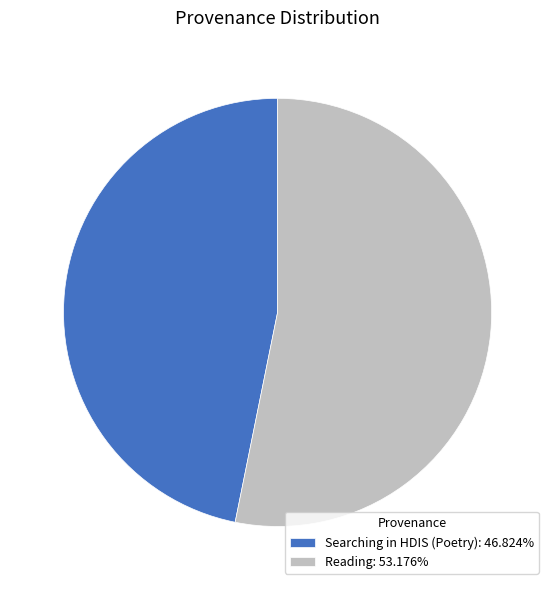

The Reading slice represents 66% of the pie. True or false?

False